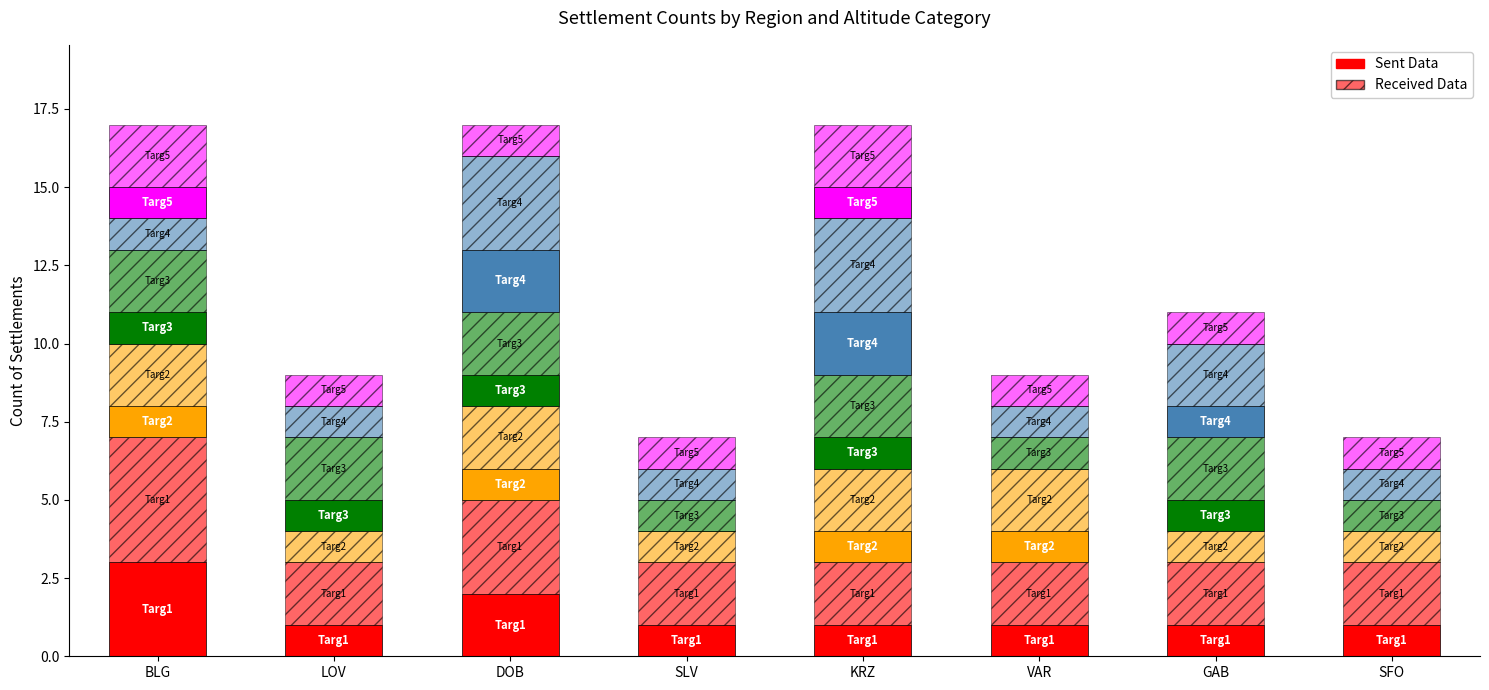

The value at KRZ is 0. True or false?

False